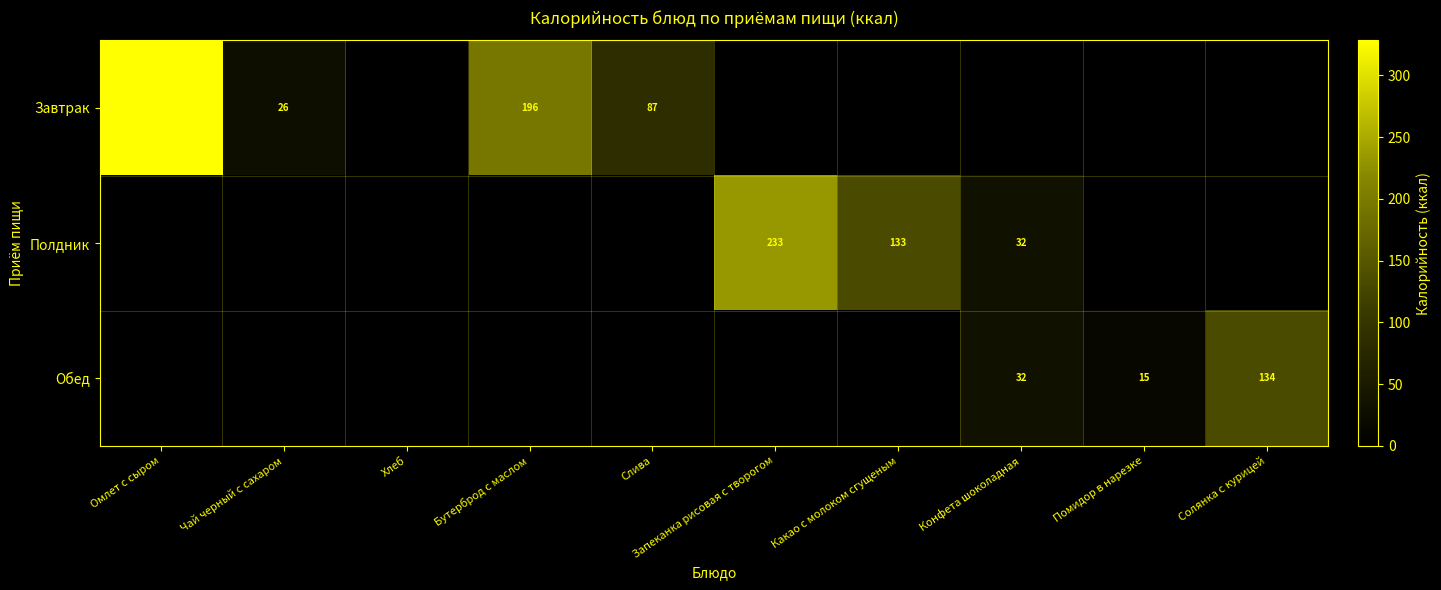

At which category is the sum across all series the highest?

Омлет с сыром